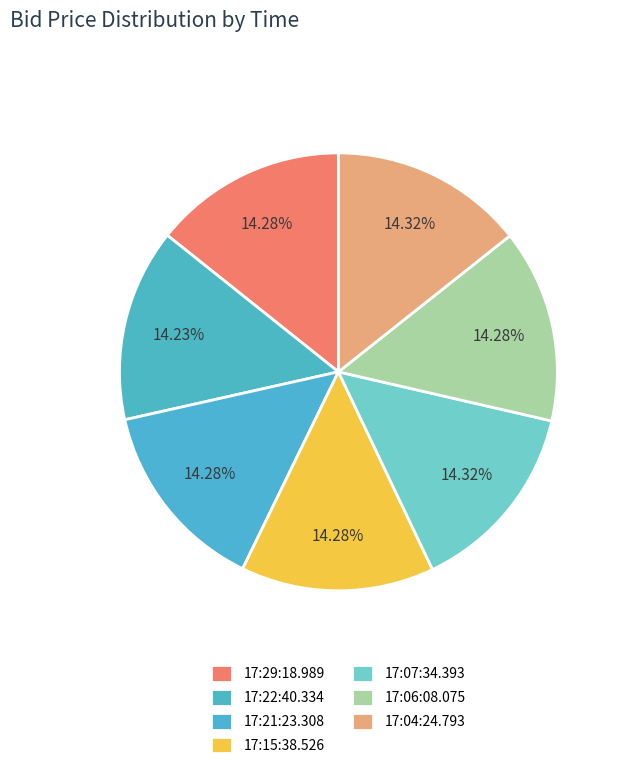

Approximately how many times larger is the value at 17:07:34.393 compared to 17:15:38.526?

1.0